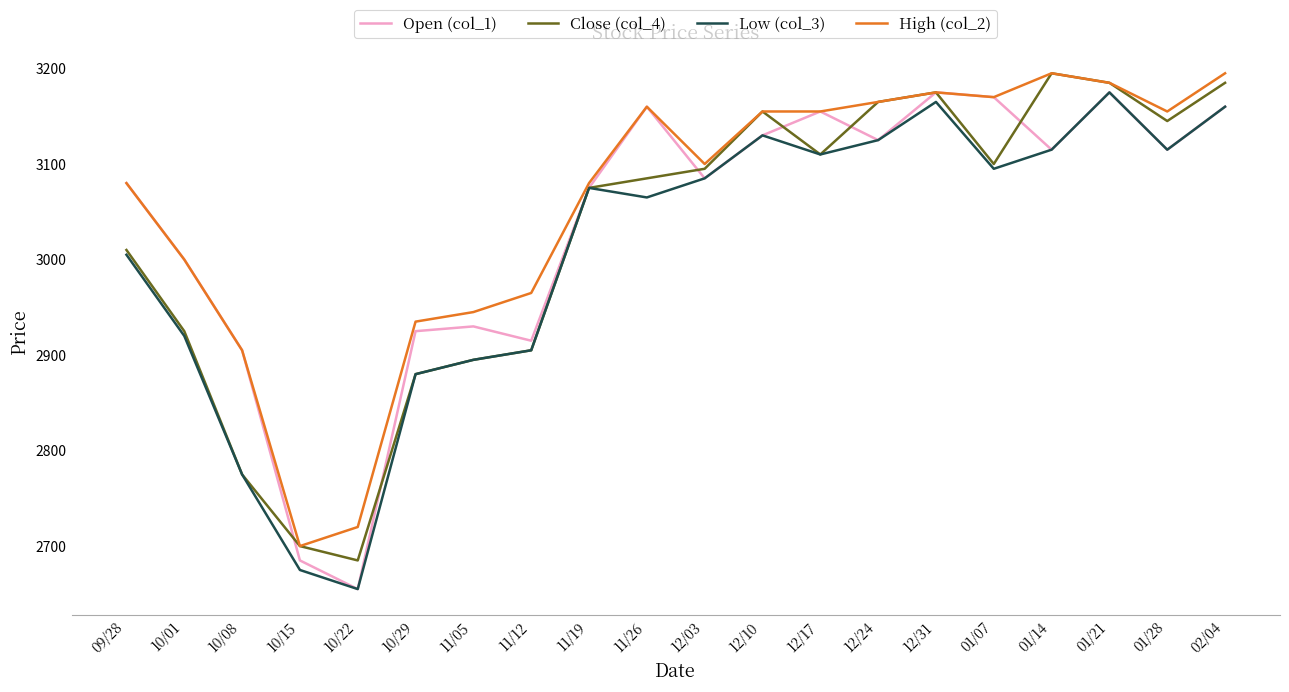

What position from the left is 10/29?

6